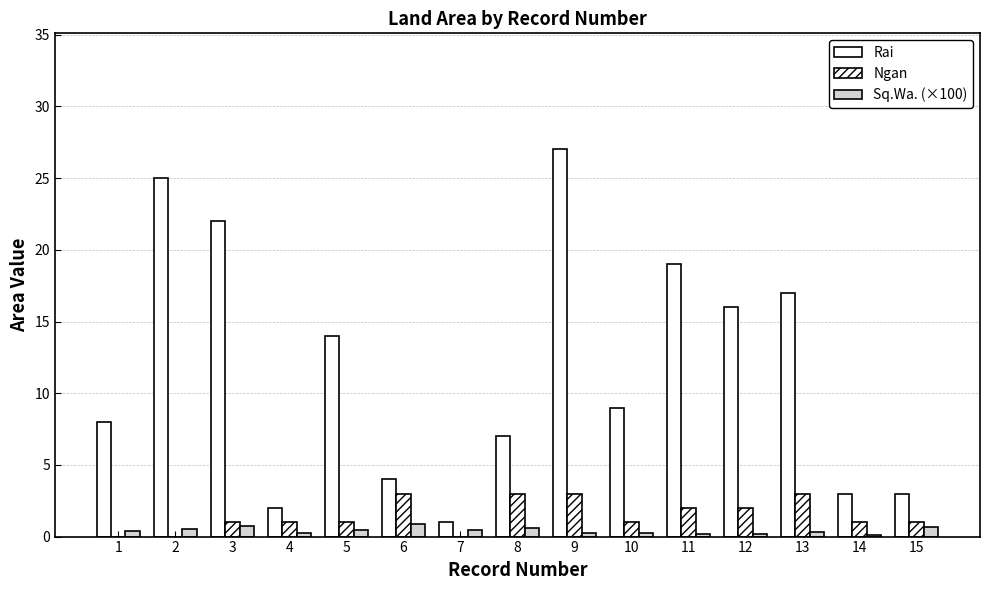

What is the value of the Rai bar at the 8th from the left?

7.0